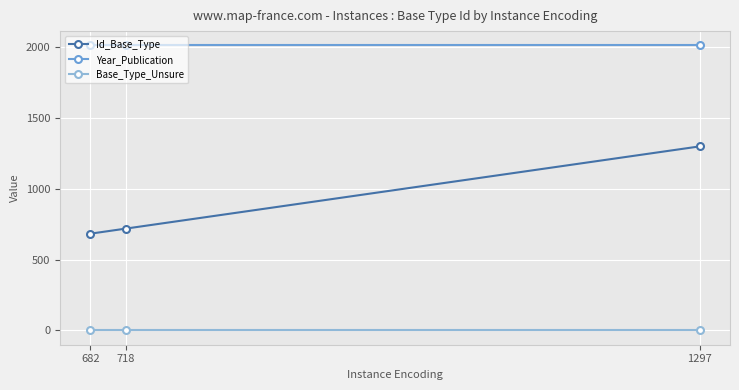

What is the total value across all series at 718?

2727